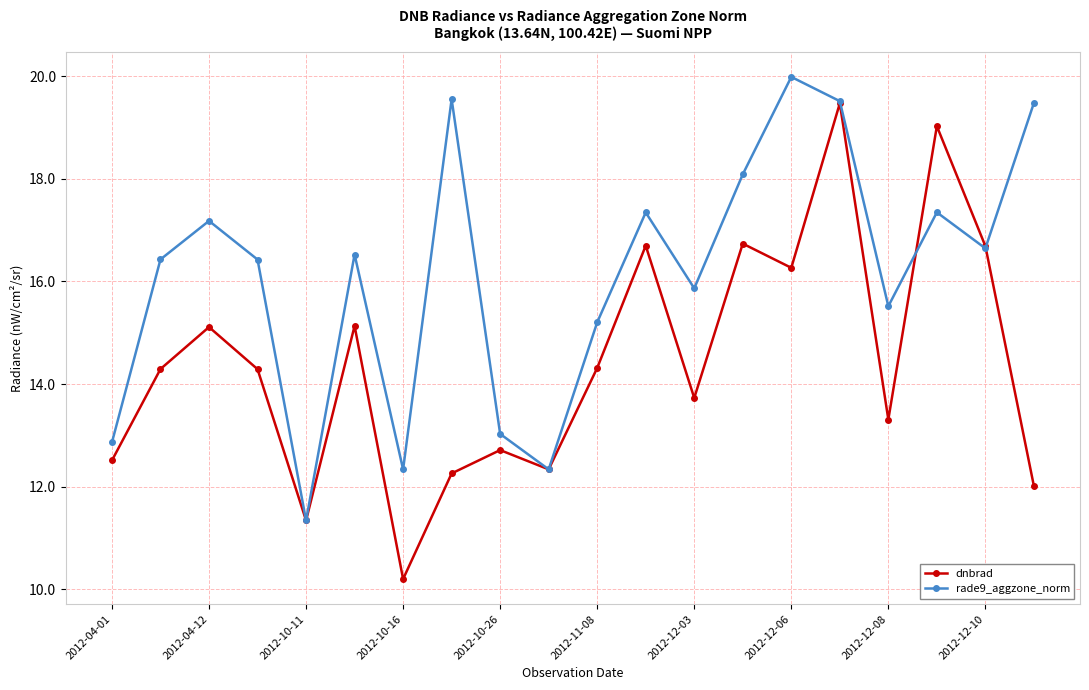

Rank the series by their average value, from lowest to highest.

dnbrad, rade9_aggzone_norm